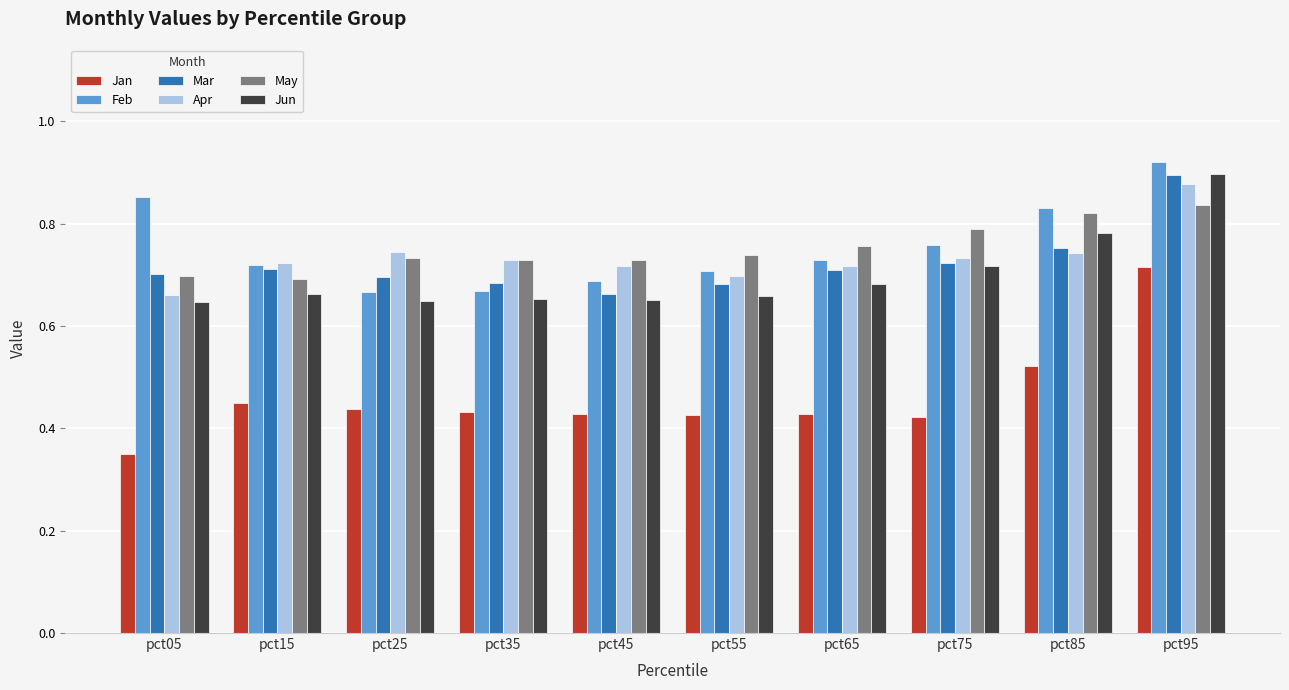

Which series has the widest spread of values?

Jan